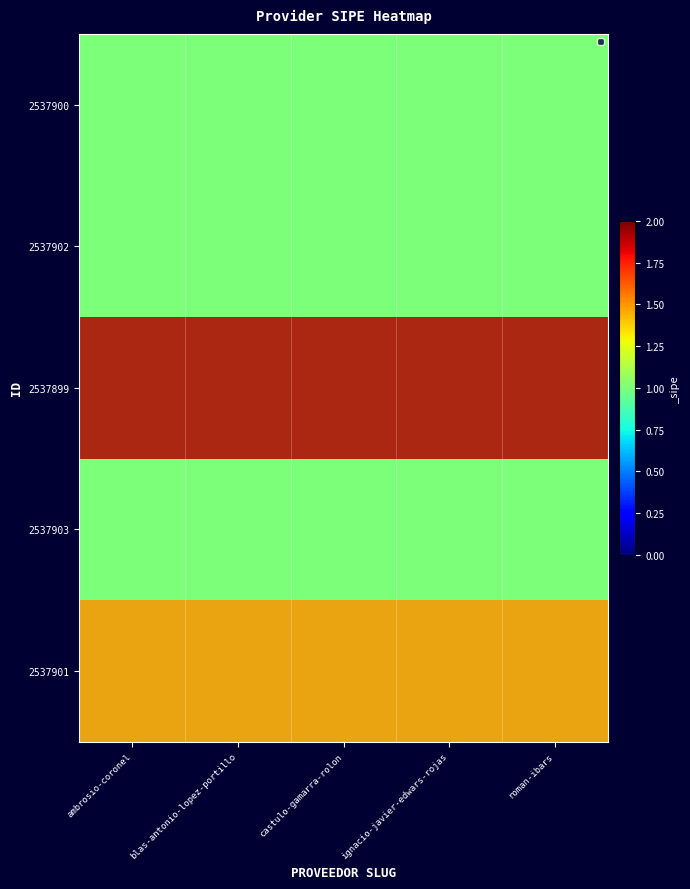

Rank the series at roman-ibars from highest to lowest value.

2537899, 2537901, 2537900, 2537902, 2537903